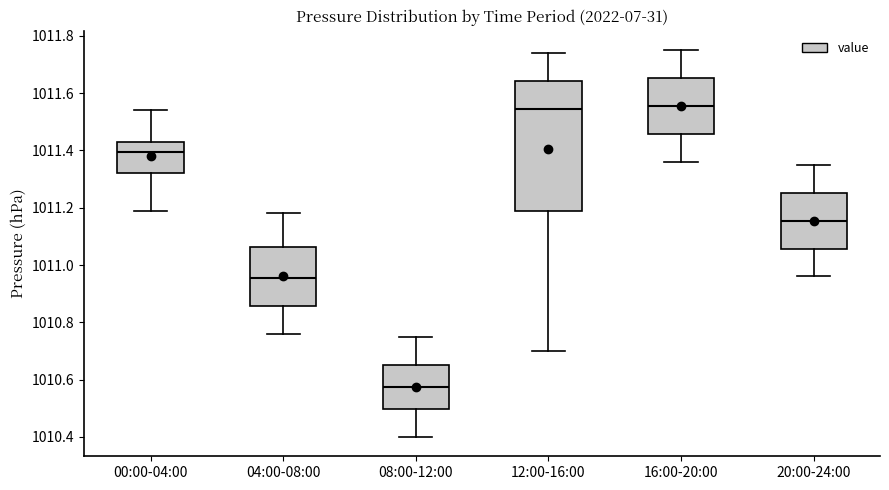

Reading left to right, transcribe this box plot: for each box, give where its median line is, the range the box spans, and where its two whiskers end, as read against the y-axis. The values are not printed on the chart, so give them approximately, as read against the axis.

00:00-04:00: median 1011.40, box 1011.32 to 1011.44, whiskers 1011.20 to 1011.54
04:00-08:00: median 1010.96, box 1010.86 to 1011.06, whiskers 1010.76 to 1011.18
08:00-12:00: median 1010.58, box 1010.50 to 1010.66, whiskers 1010.40 to 1010.76
12:00-16:00: median 1011.54, box 1011.18 to 1011.64, whiskers 1010.70 to 1011.74
16:00-20:00: median 1011.56, box 1011.46 to 1011.66, whiskers 1011.36 to 1011.76
20:00-24:00: median 1011.16, box 1011.06 to 1011.26, whiskers 1010.96 to 1011.36